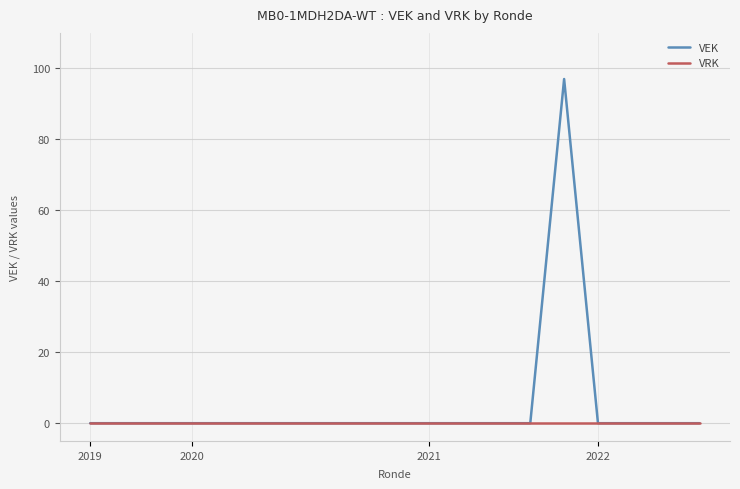

Is this an area chart (filled region under the line)?

No